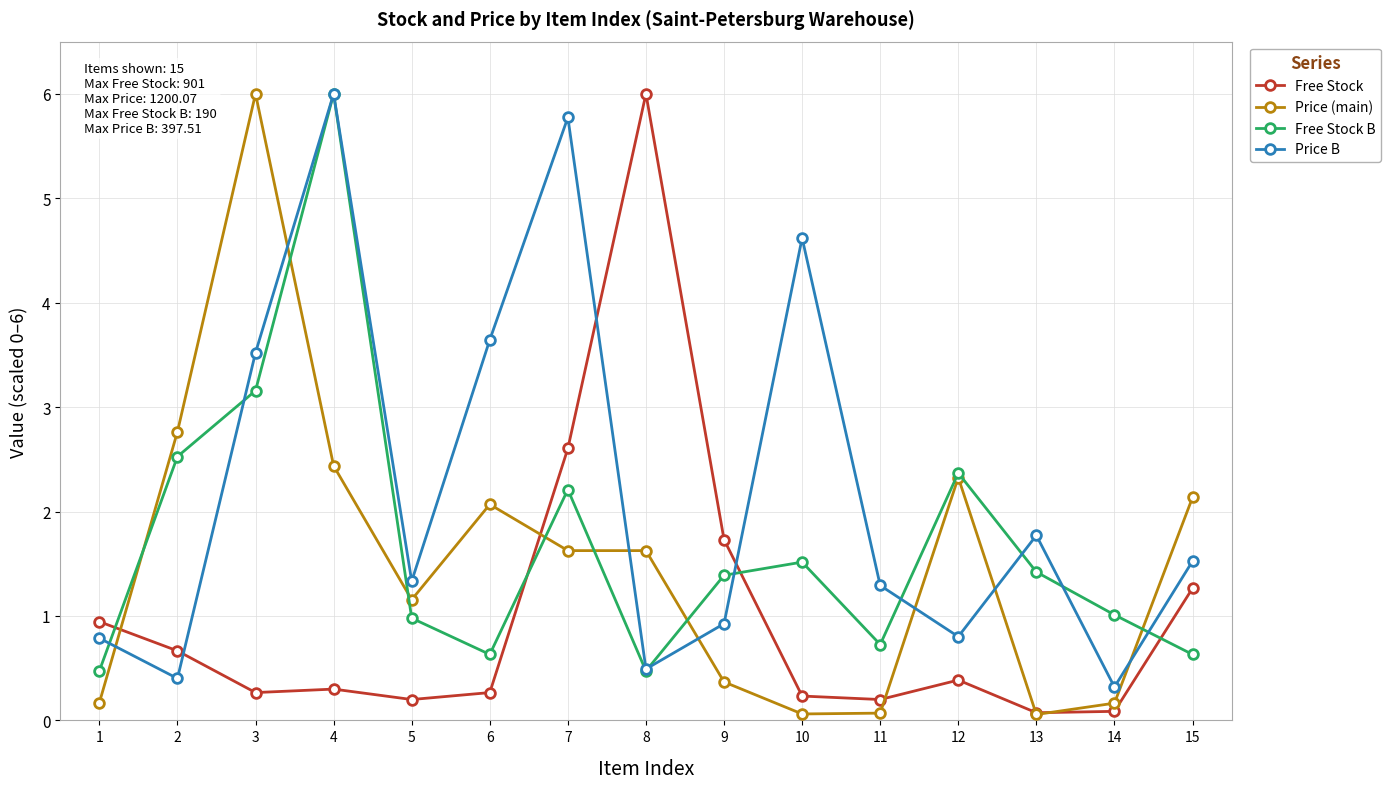

What is the greatest value displayed?

6.0